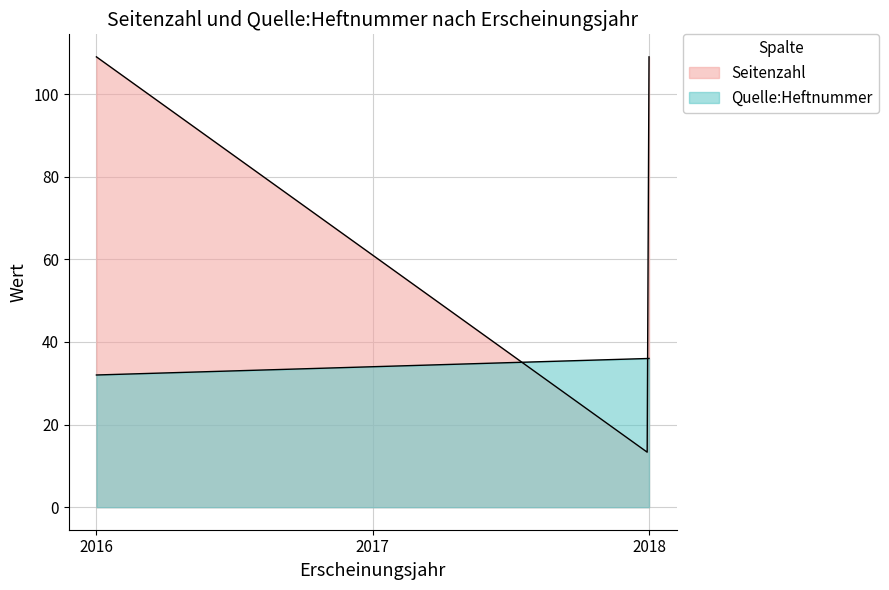

Which series has the widest spread of values?

Seitenzahl